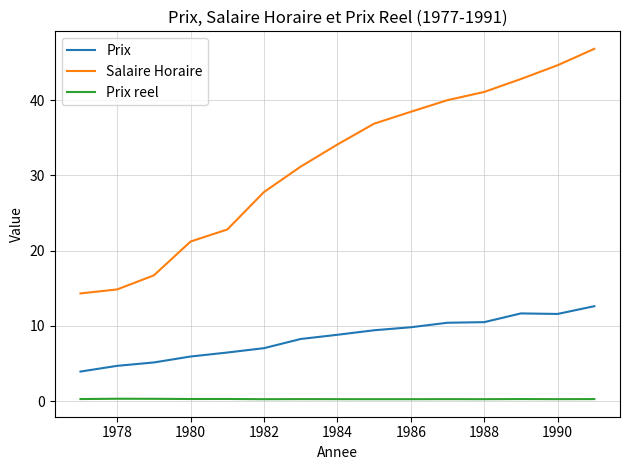

What is the maximum value shown in the chart?

46.8